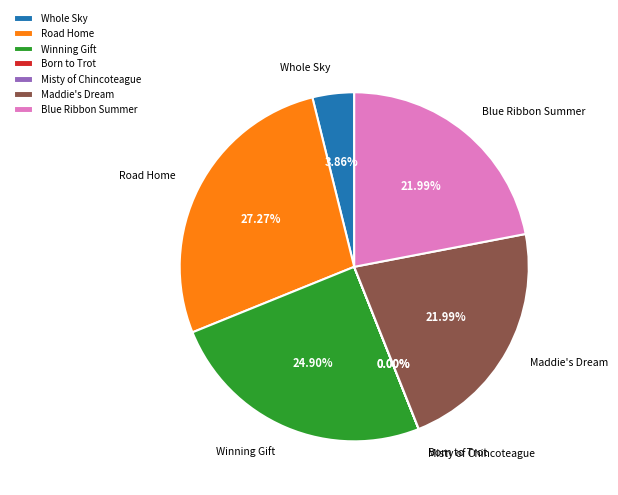

To the nearest percent, what portion does Road Home represent?

27%